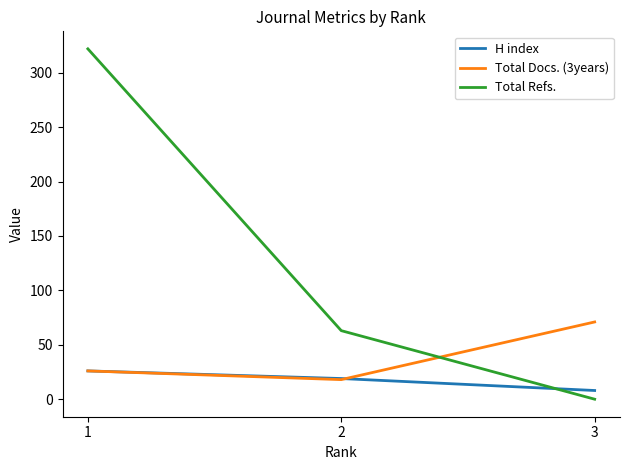

Rank the categories by Total Refs. value from lowest to highest.

3, 2, 1